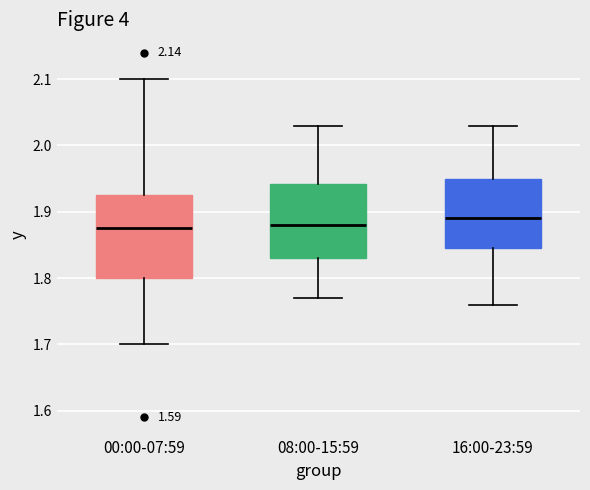

Reading left to right, transcribe this box plot: for each box, give where its median line is, the range the box spans, and where its two whiskers end, as read against the y-axis. The values are not printed on the chart, so give them approximately, as read against the axis.

00:00-07:59: median 1.88, box 1.80 to 1.93, whiskers 1.70 to 2.10
08:00-15:59: median 1.88, box 1.83 to 1.94, whiskers 1.77 to 2.03
16:00-23:59: median 1.89, box 1.85 to 1.95, whiskers 1.76 to 2.03